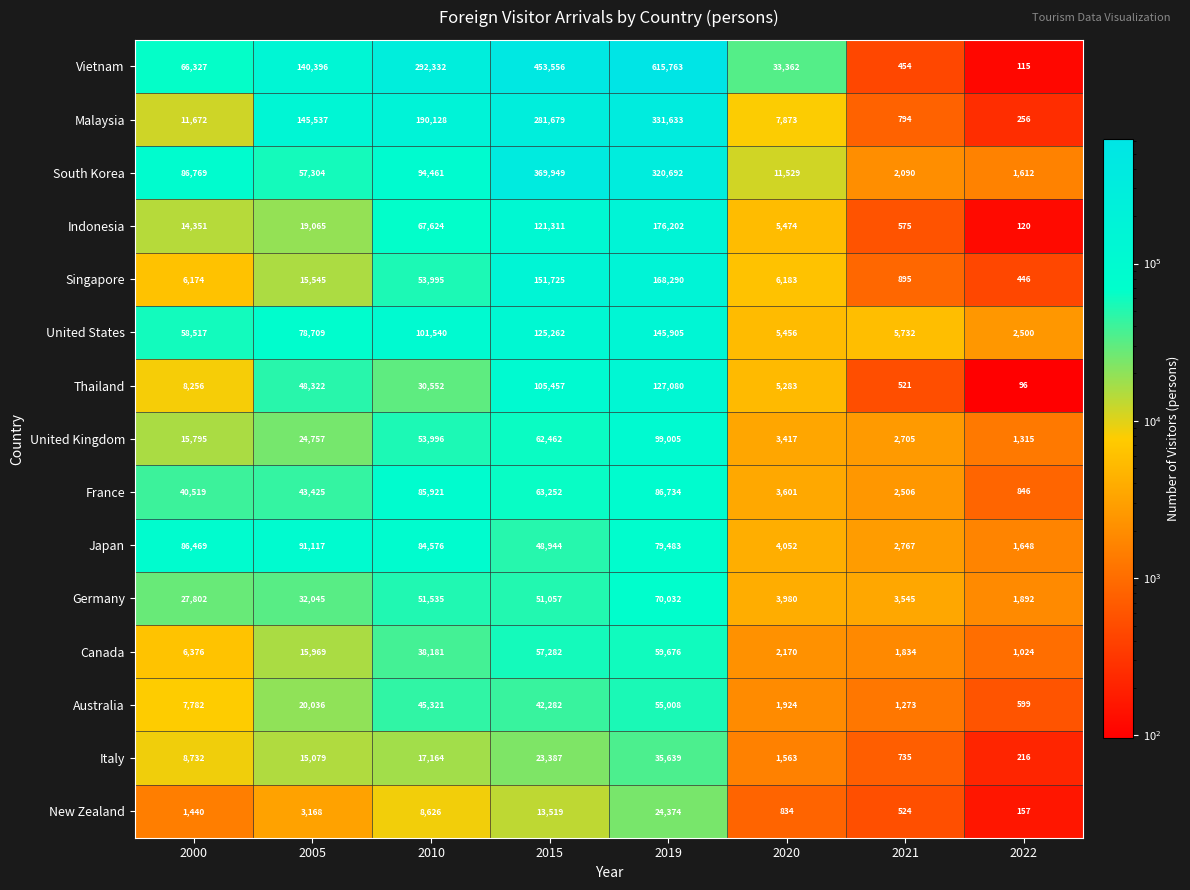

What is the minimum value for Italy?

216